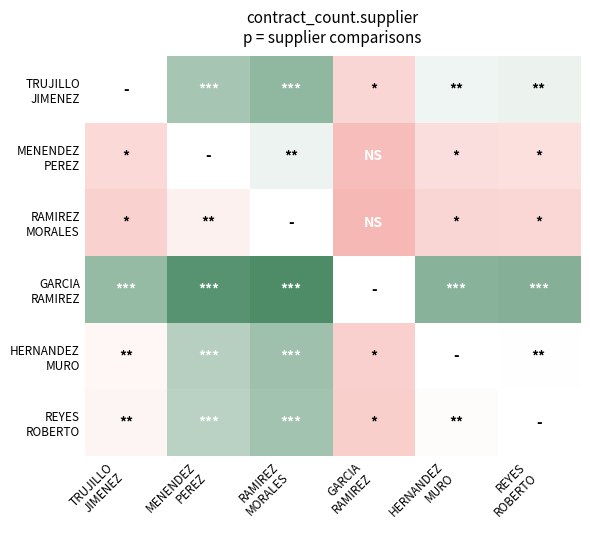

The REYES ROBERTO series shows 0.4 at TRUJILLO JIMENEZ. True or false?

True